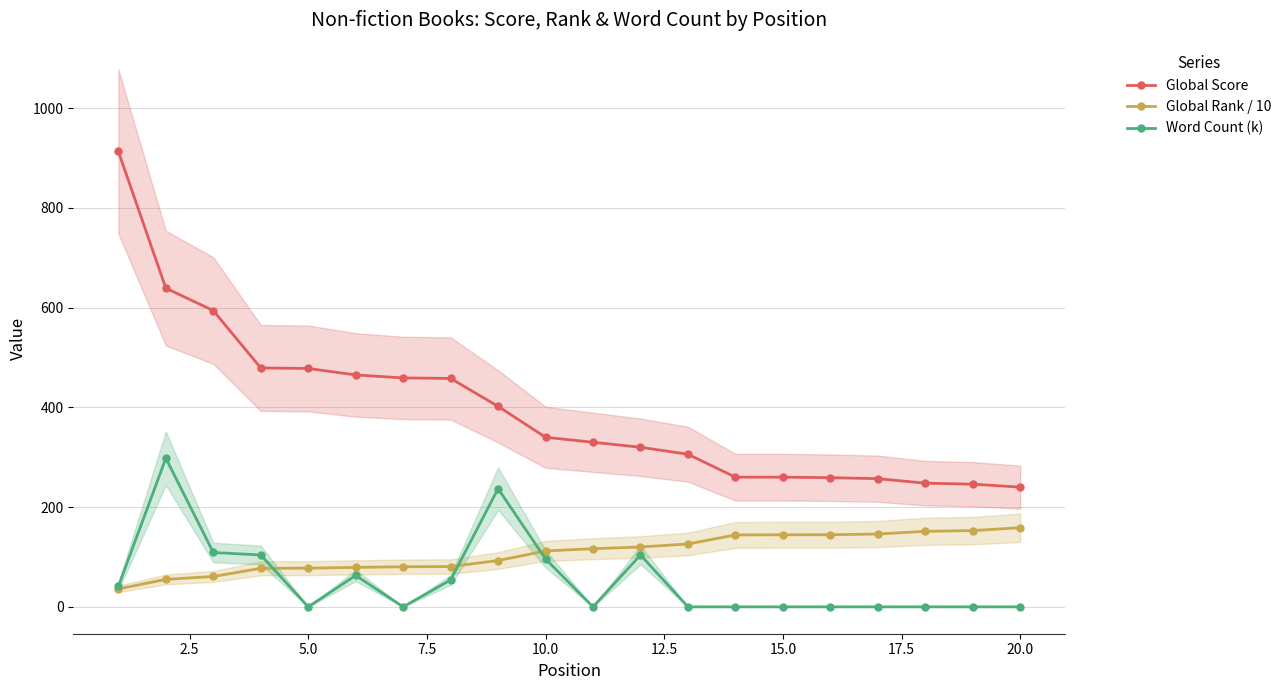

True or false: Global Score and Word Count (k) cross at least once.

False